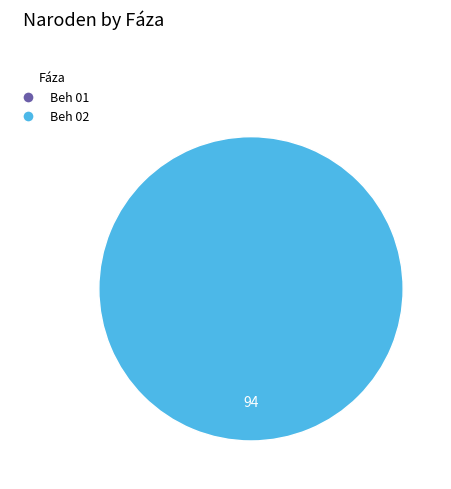

Which has a higher value, Beh 01 or Beh 02?

Beh 02